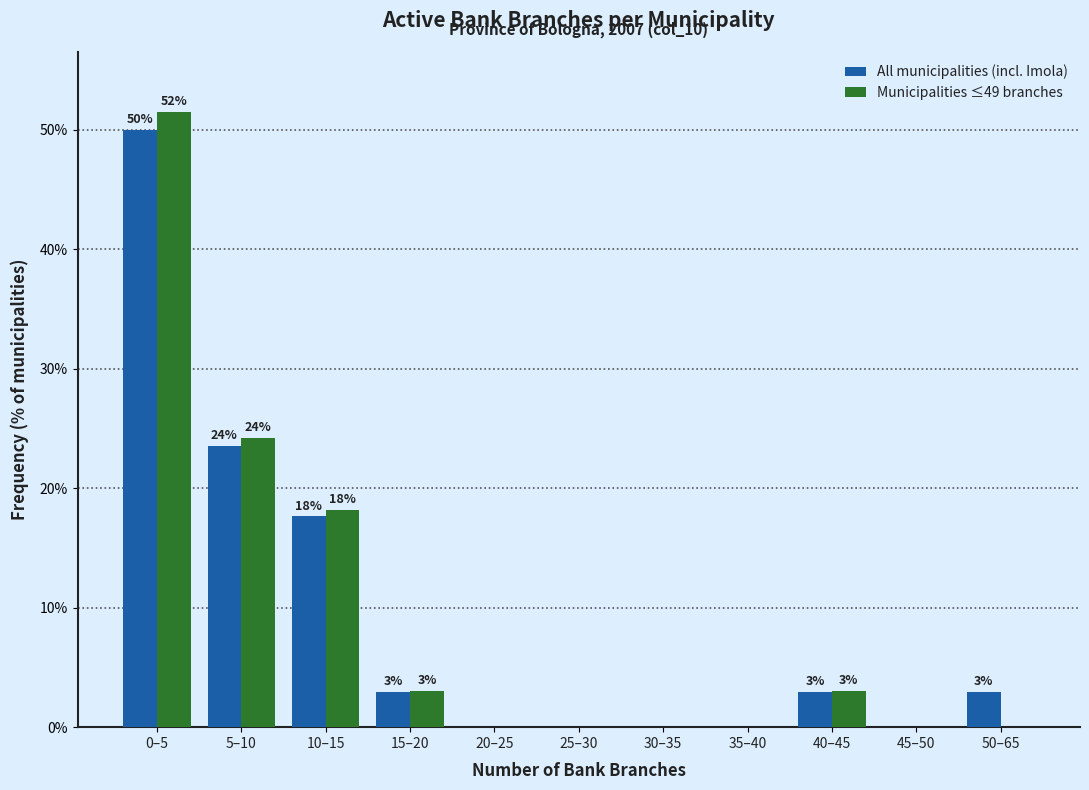

Where is All municipalities (incl. Imola) nearest to the value 25?

5–10